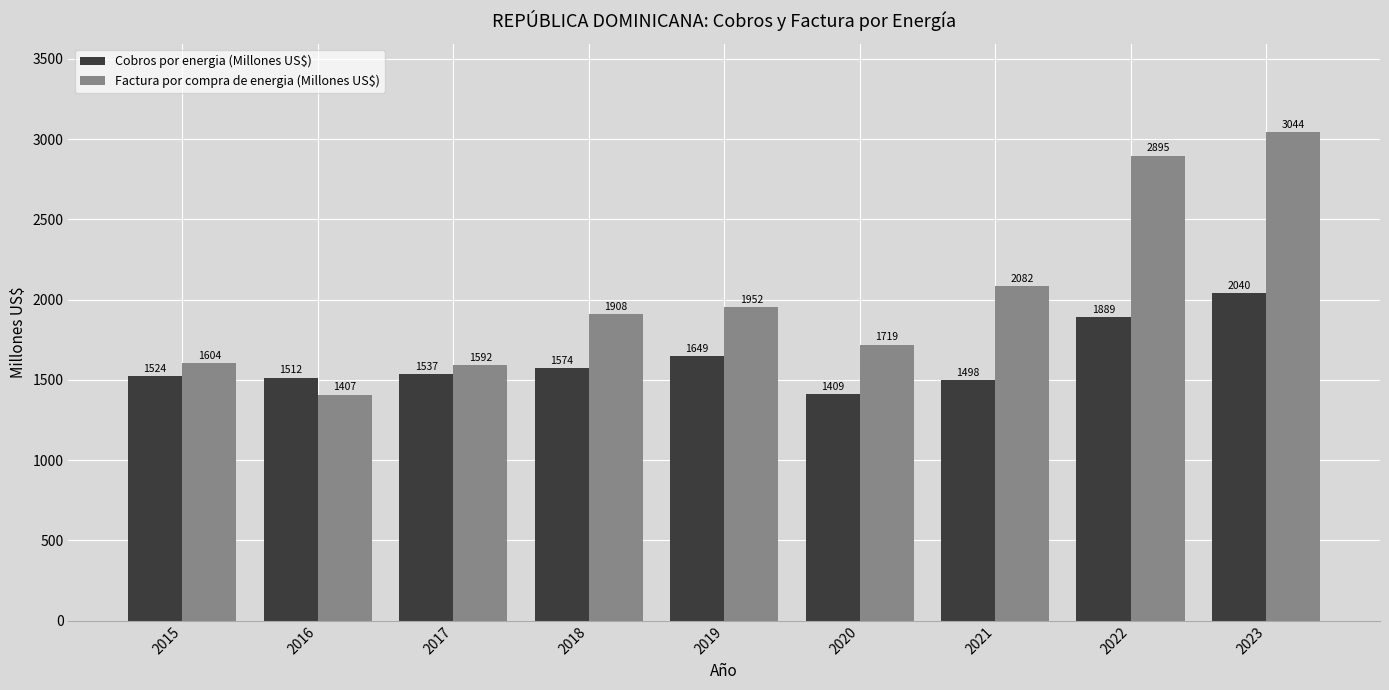

Is it true that Factura por compra de energia (Millones US$) equals 1646.9 at 2022?

False